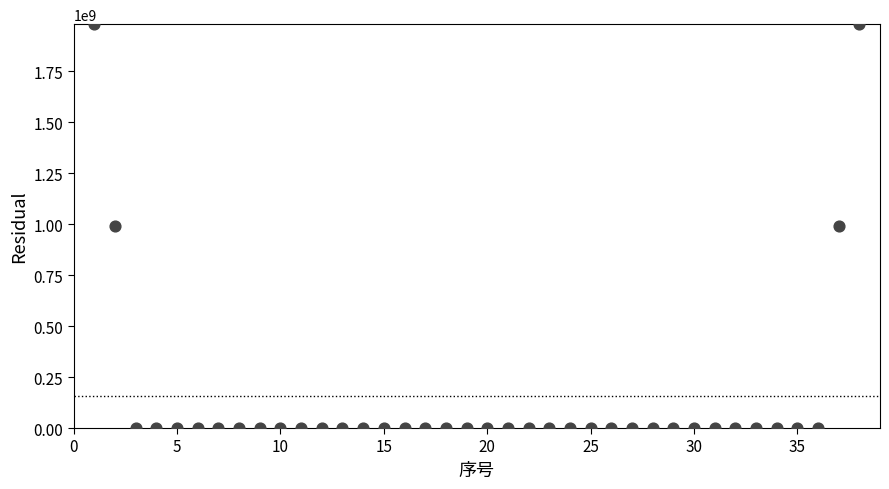

What is the range of X values (max minus min)?

37.0